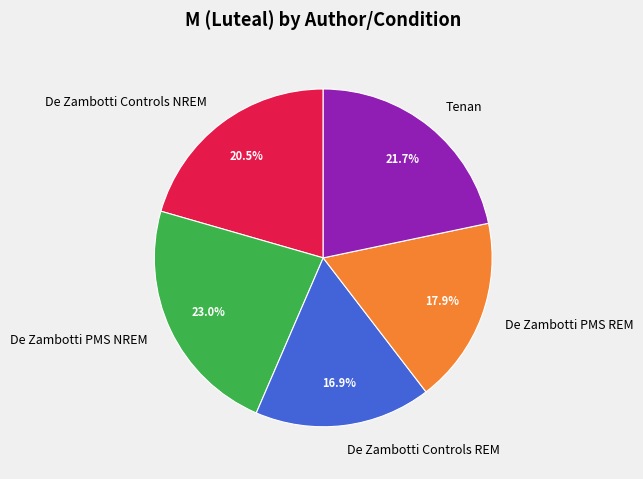

Which category has the biggest portion of the pie?

De Zambotti PMS NREM